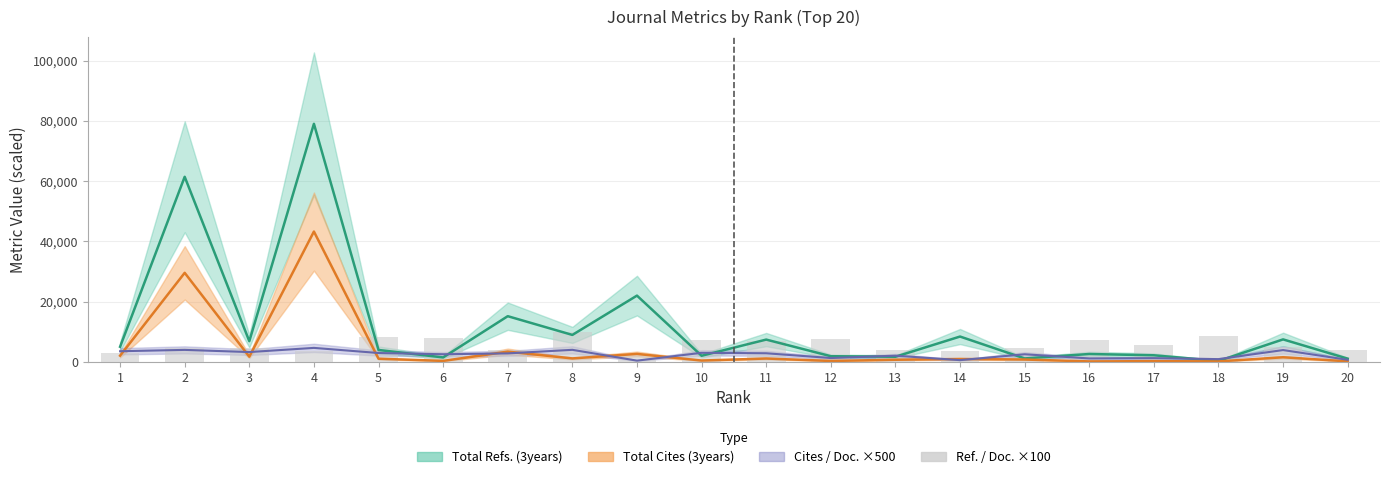

What is the difference between the values at 15 and 20?

627.0